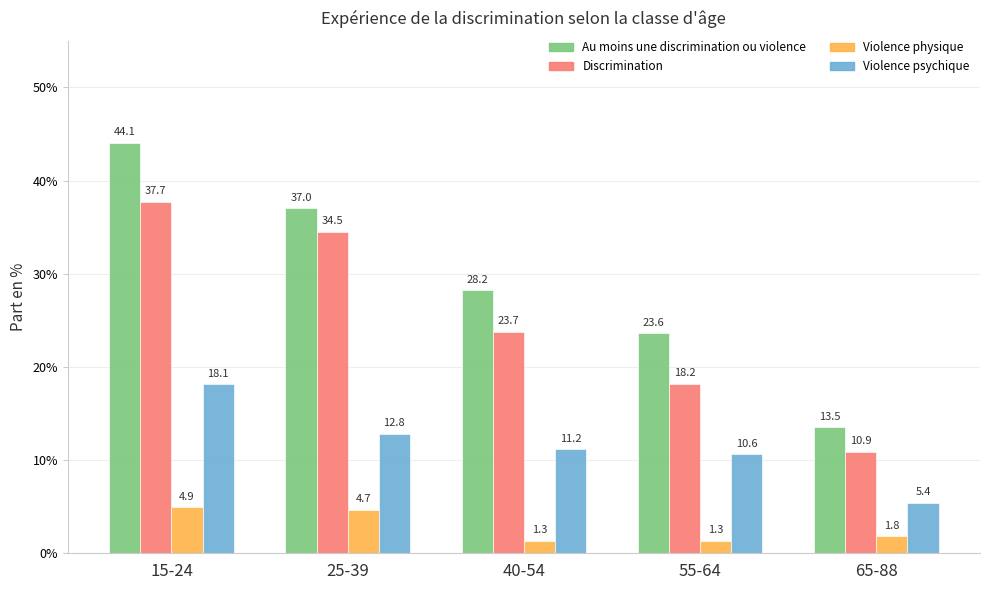

What are all the series names shown in the legend?

Au moins une discrimination ou violence, Discrimination, Violence physique, Violence psychique